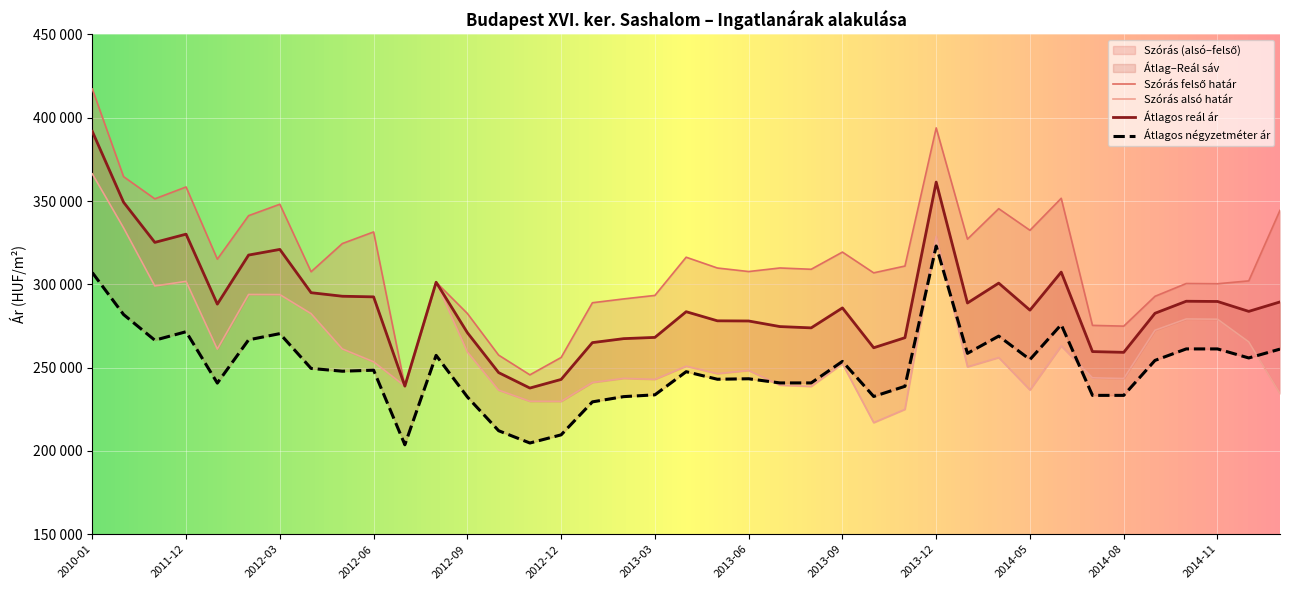

At which category does Szórás felső határ reach its first local peak?

2011-12